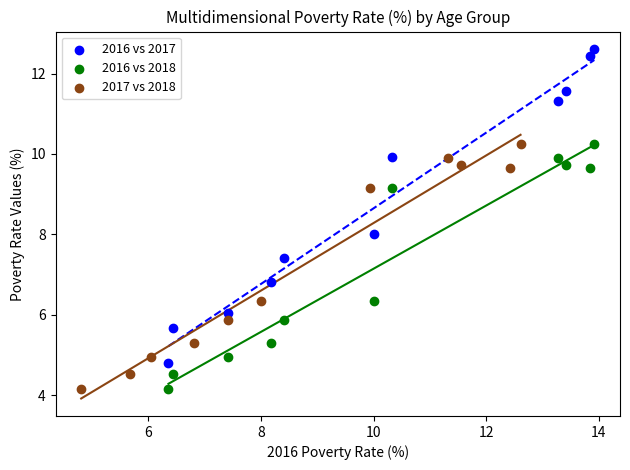

Which series has the widest spread of Y values?

2016 vs 2017